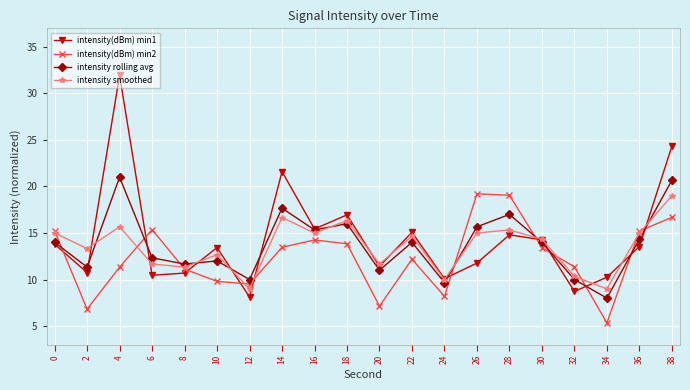

What are all the series names shown in the legend?

intensity(dBm) min1, intensity(dBm) min2, intensity rolling avg, intensity smoothed